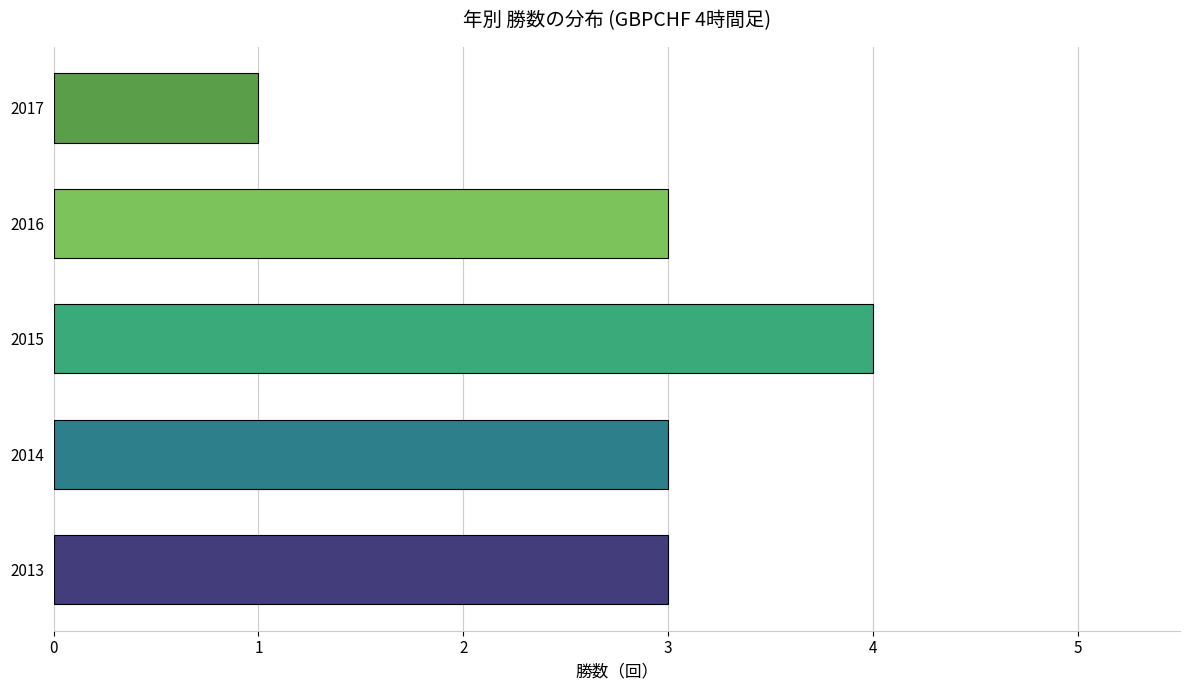

Which category has the lowest value across all series?

2017